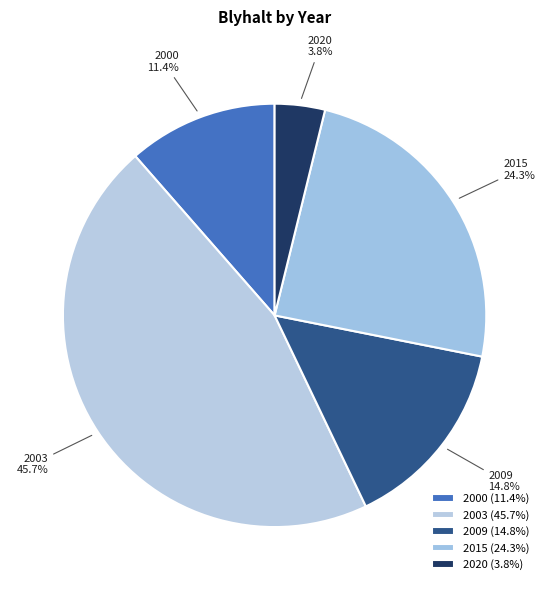

Which category has the smallest portion of the pie?

2020